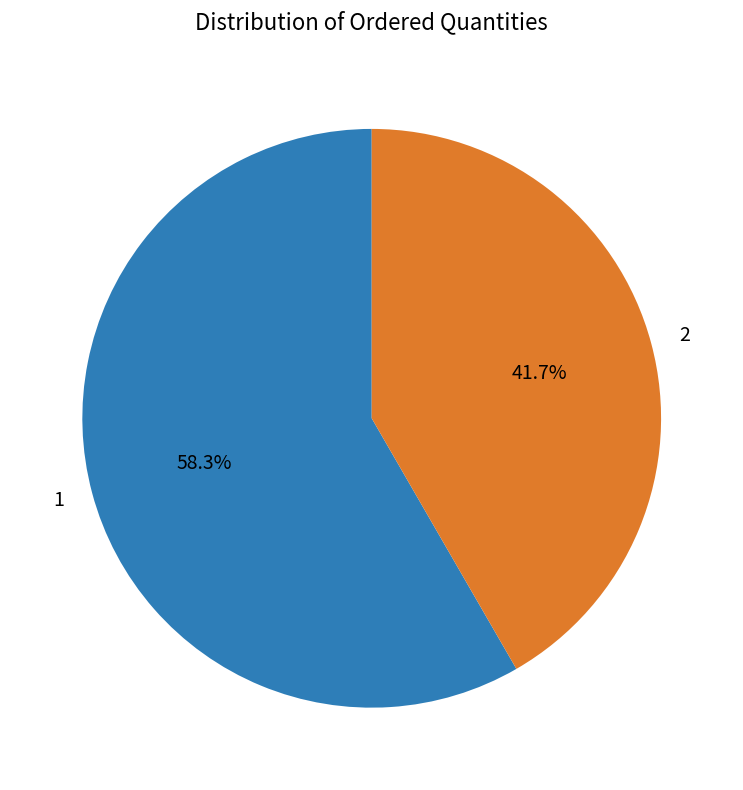

True or false: 2 accounts for 42% of the total.

True